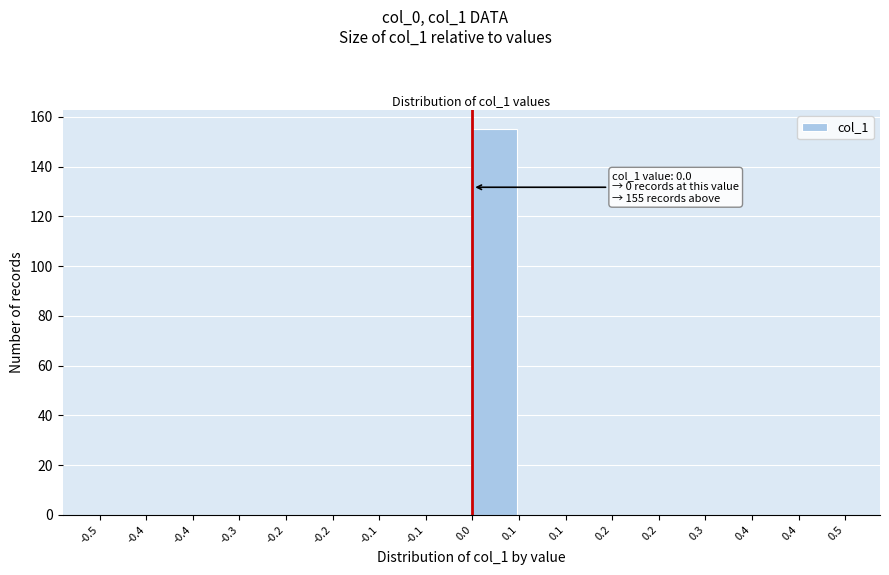

Count the number of categories in the chart.

16